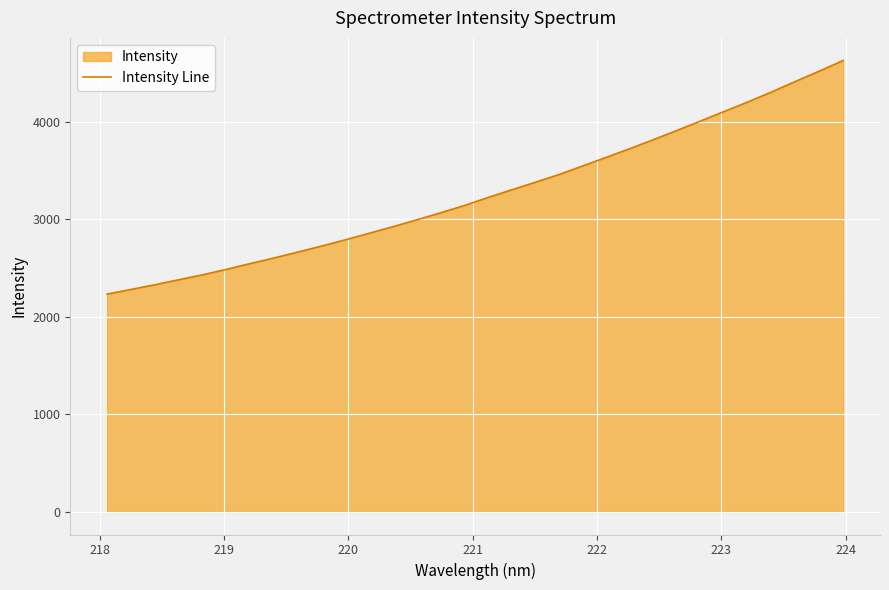

What is the minimum value shown in the chart?

2231.9